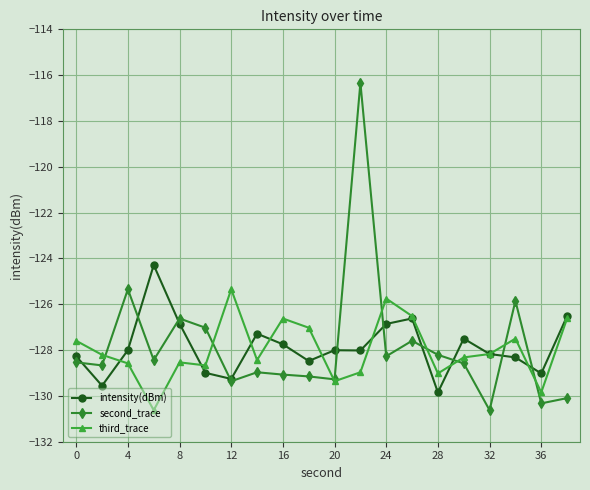

True or false: second_trace and third_trace intersect in this chart.

True